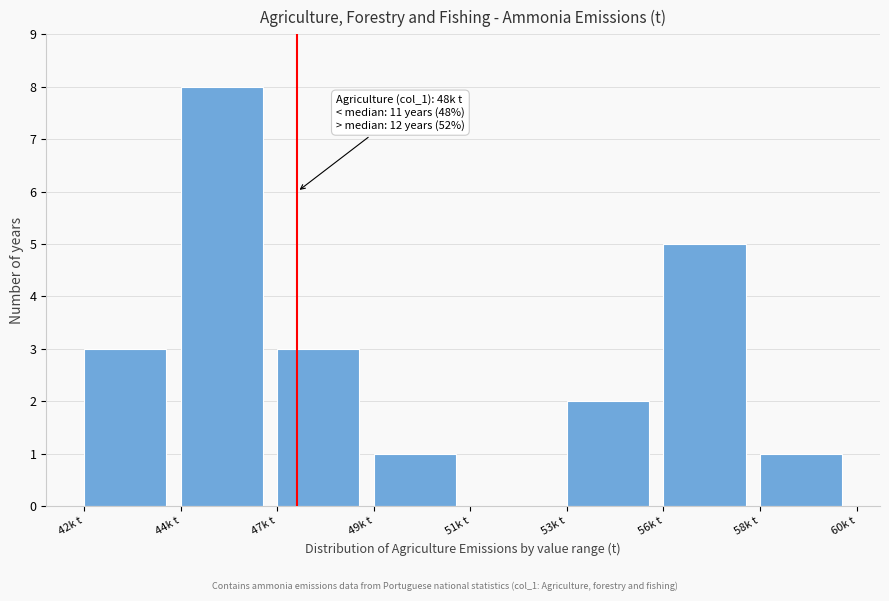

Reading left to right, what are all the values shown in this chart?

42k t=3	44k t=8	47k t=3	49k t=1	51k t=0	53k t=2	56k t=5	58k t=1